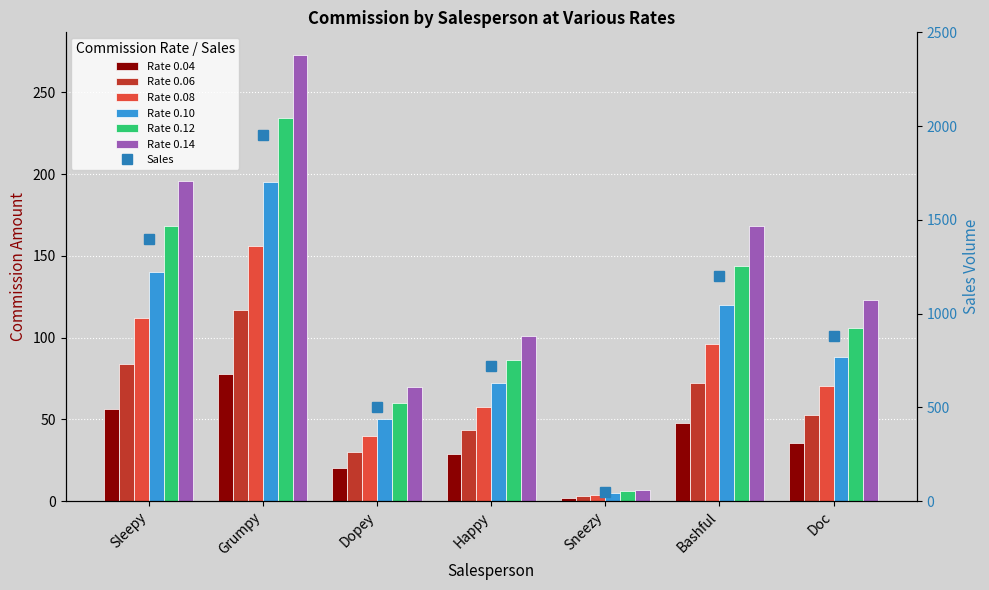

How many values in the 0.10 series exceed 88?

3